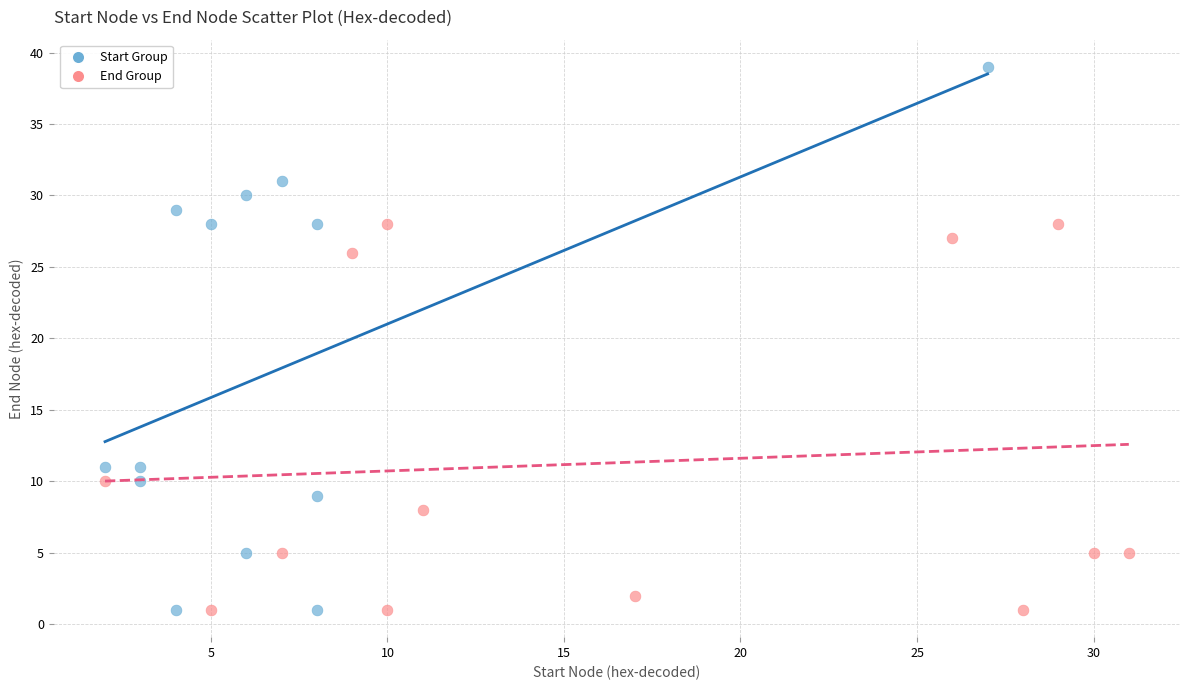

Which series contains the highest Y value?

Start Group